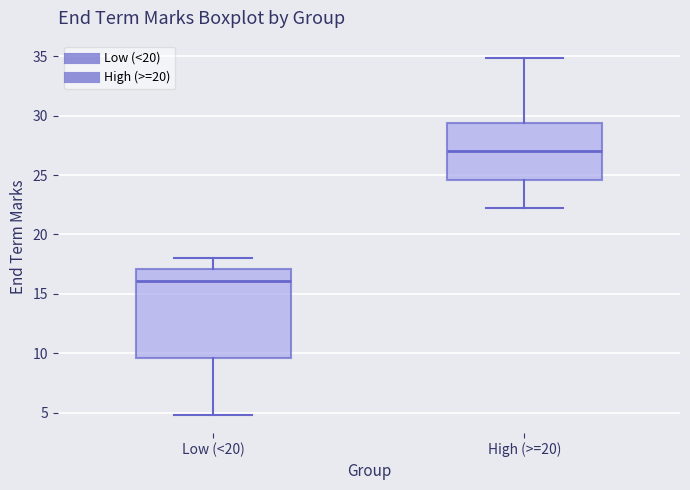

Reading left to right, transcribe this box plot: for each box, give where its median line is, the range the box spans, and where its two whiskers end, as read against the y-axis. The values are not printed on the chart, so give them approximately, as read against the axis.

Low (<20): median 16.0, box 9.5 to 17.0, whiskers 5.0 to 18.0
High (>=20): median 27.0, box 24.5 to 29.5, whiskers 22.0 to 35.0